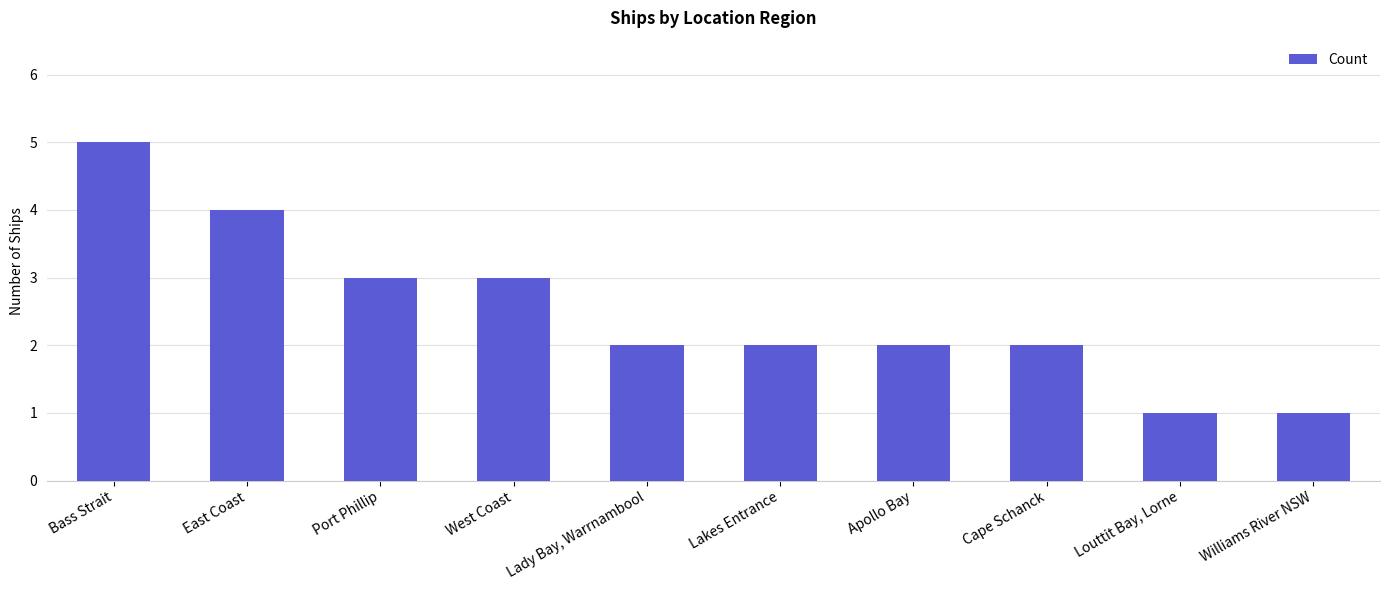

True or false: the data shows 2 at Louttit Bay, Lorne.

False